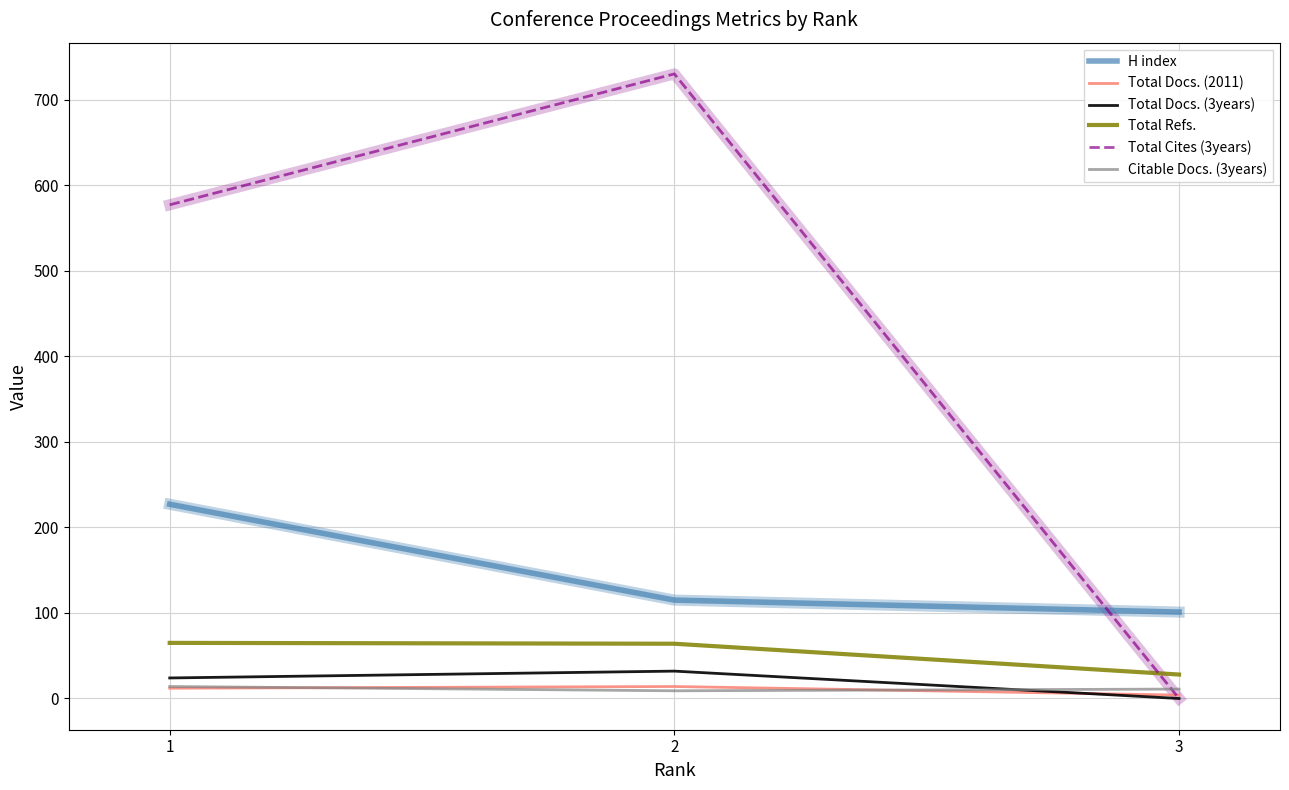

What is the minimum value for H index?

101